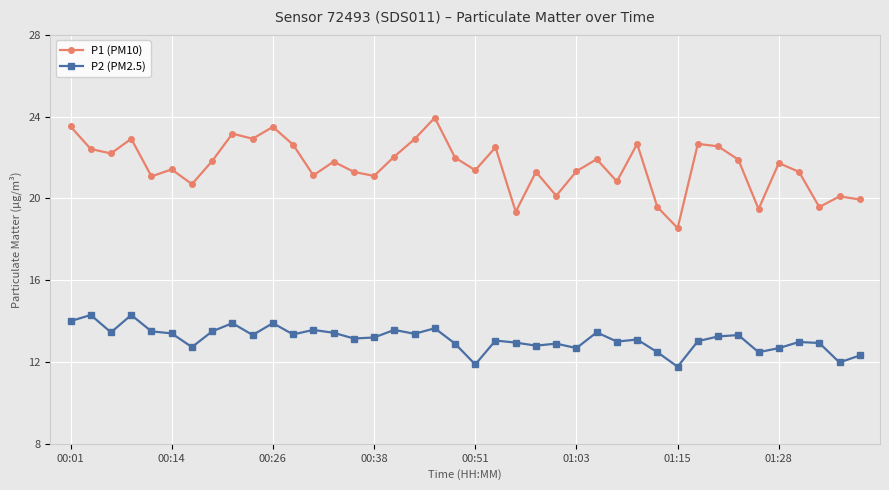

Which series has the widest spread of values?

P1 (PM10)